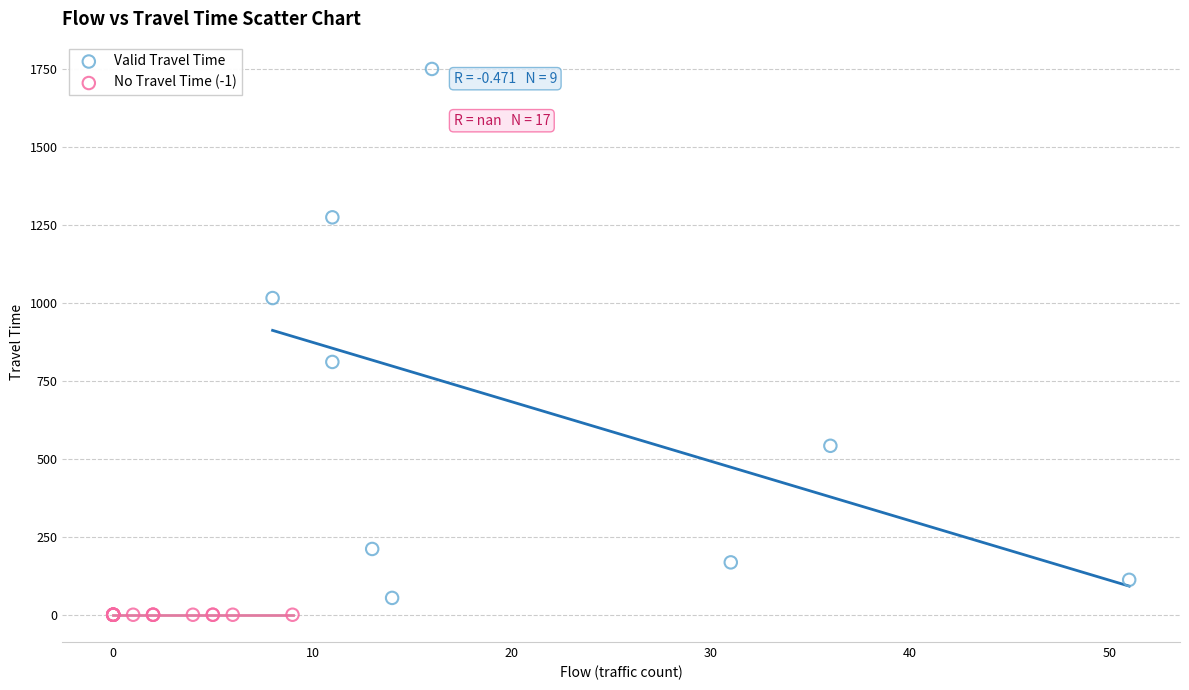

What are all the series names shown in the legend?

Valid Travel Time, No Travel Time (-1)